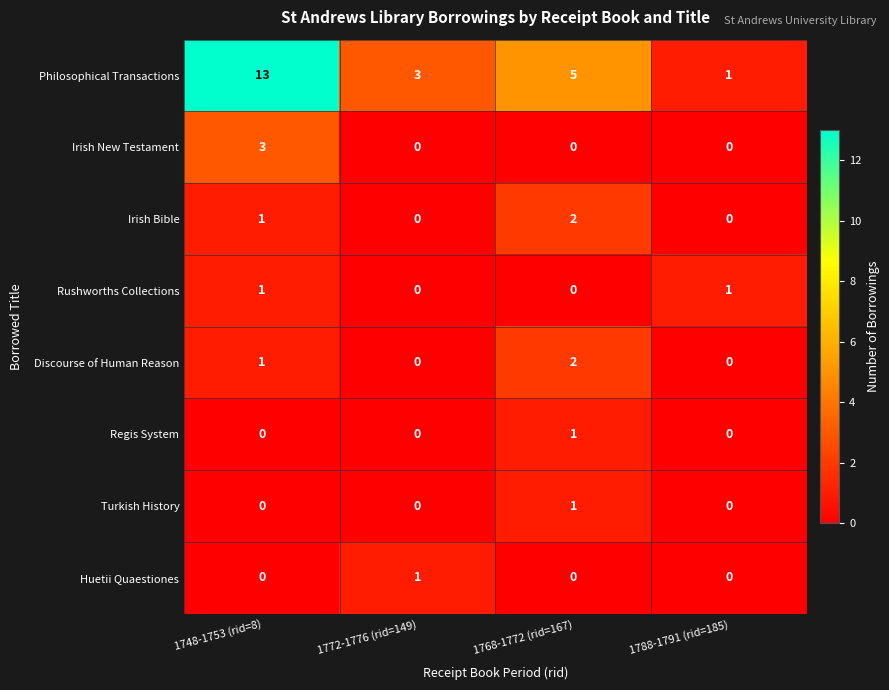

At which label is Philosophical Transactions closest to 7?

1768-1772 (rid=167)